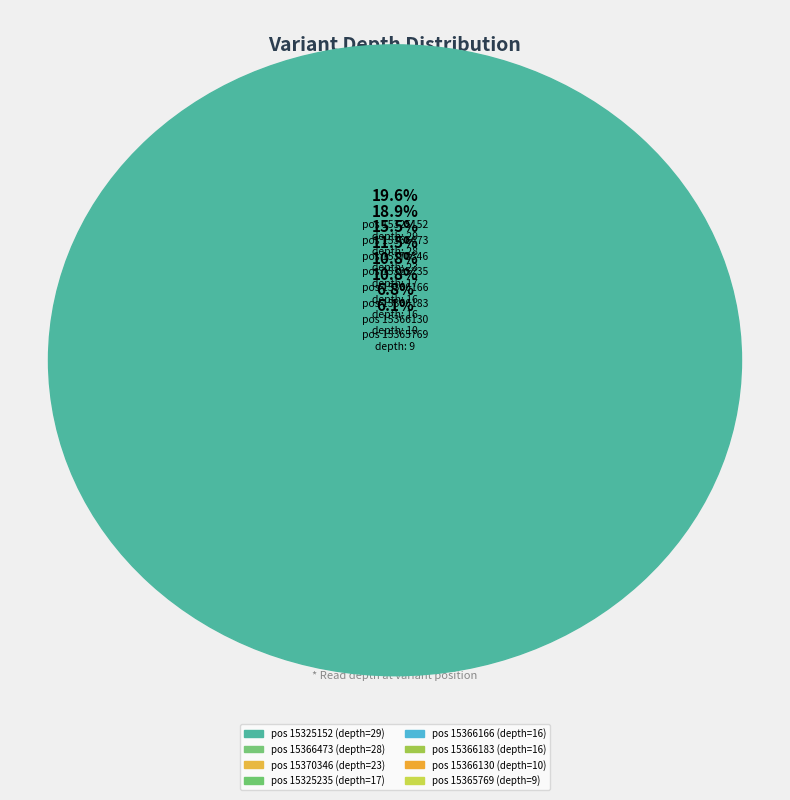

What portion of the pie excludes 15366183?

89.2%